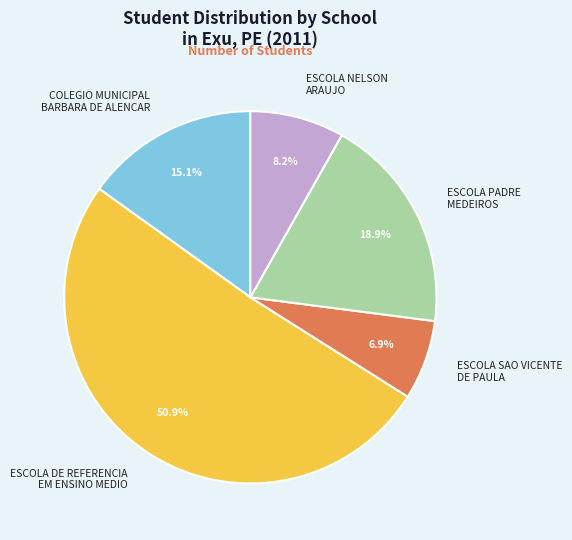

What portion of the pie excludes ESCOLA NELSON ARAUJO?

91.8%